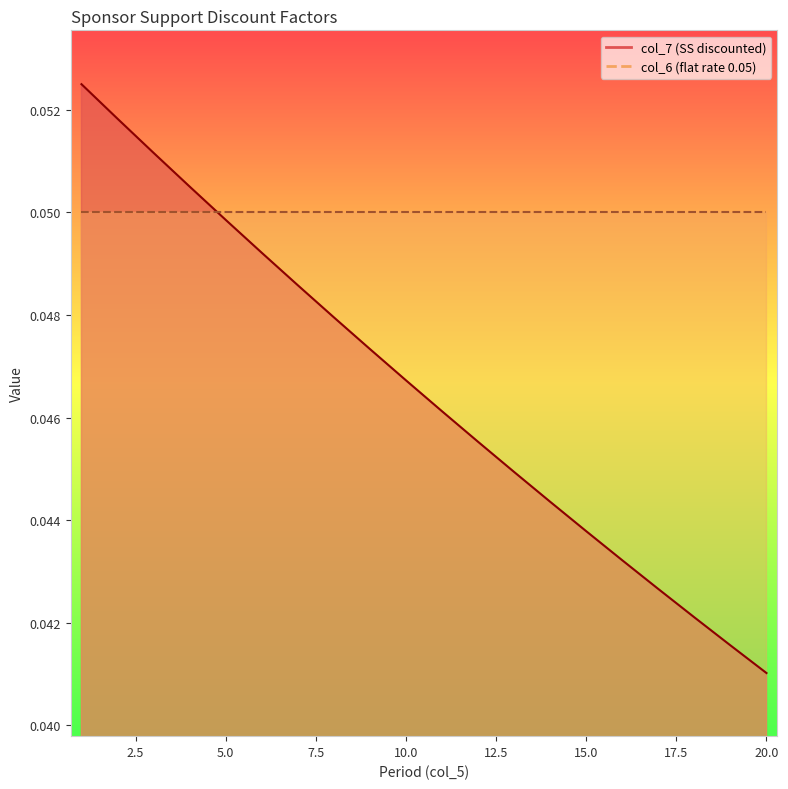

What is the greatest value displayed?

0.1